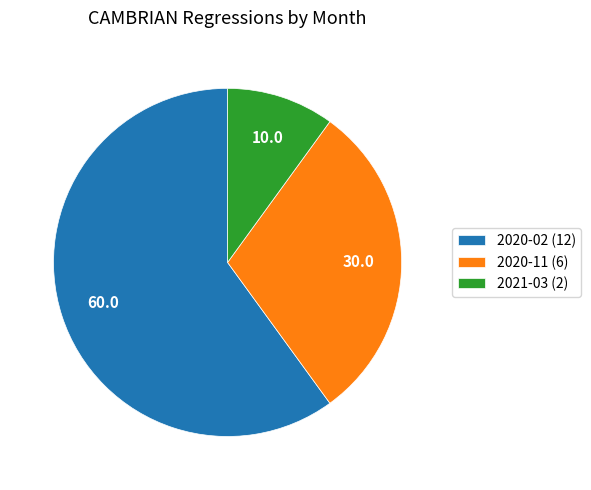

True or false: 2020-02 accounts for 74% of the total.

False